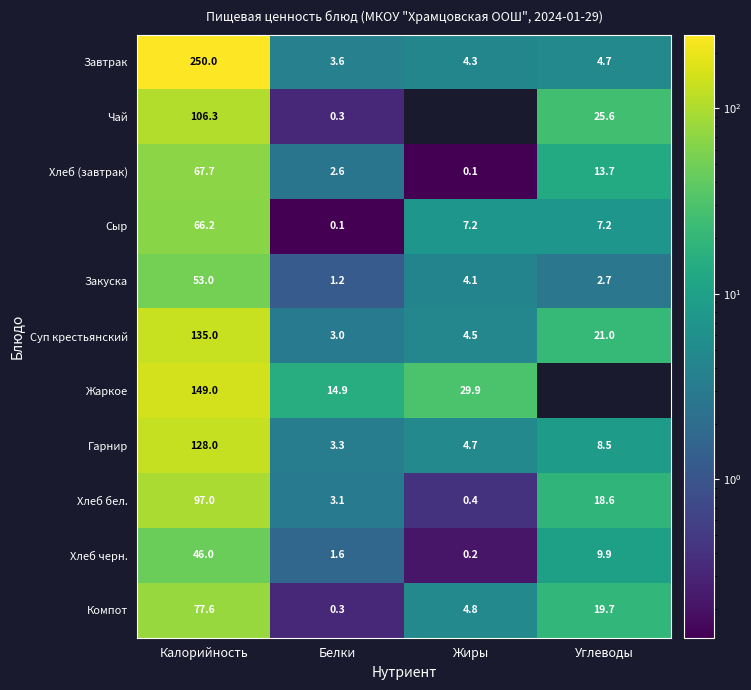

Where does the Хлеб (завтрак) series first go above 13?

Калорийность